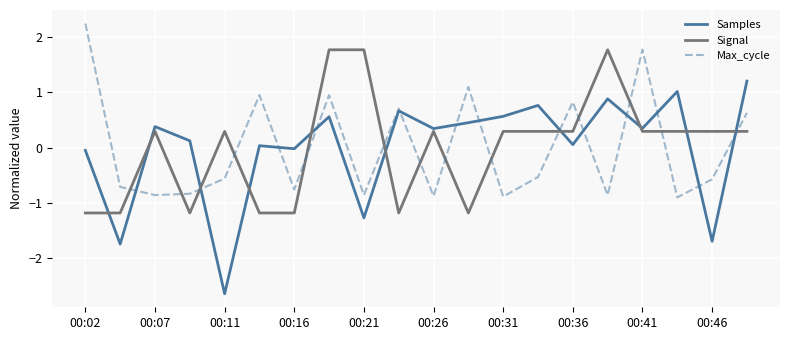

True or false: Signal and Max_cycle cross at least once.

True